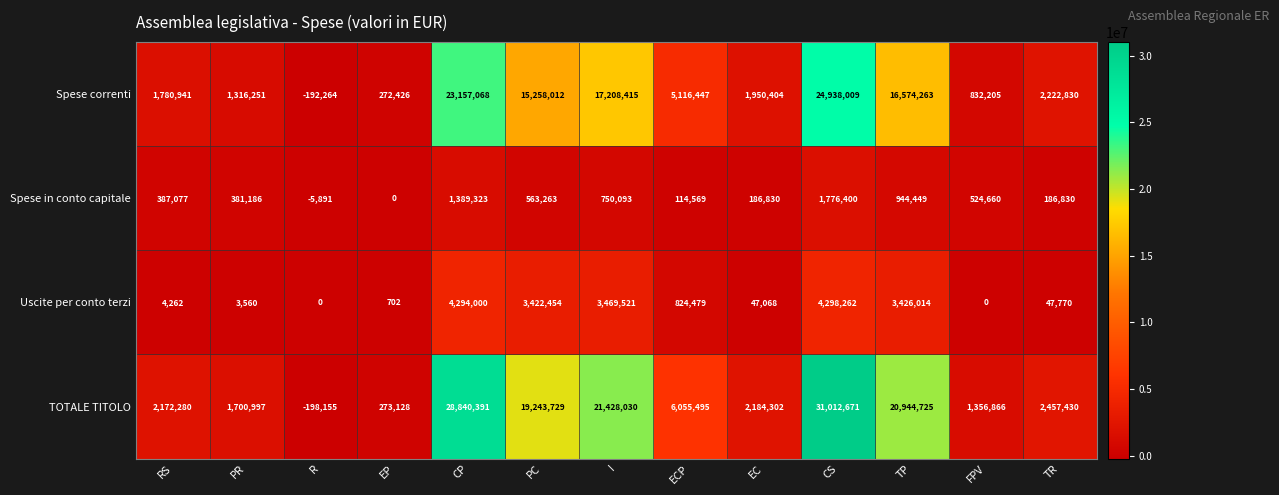

The Spese in conto capitale series shows 186830 at EC. True or false?

True